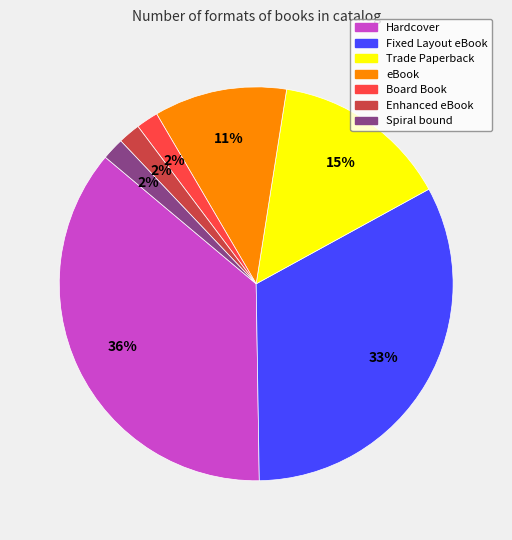

What is the largest slice in the pie chart?

Hardcover